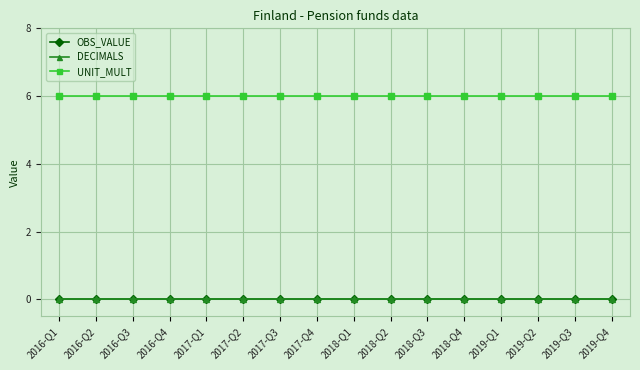

Rank the categories by OBS_VALUE value from lowest to highest.

2016-Q1, 2016-Q2, 2016-Q3, 2016-Q4, 2017-Q1, 2017-Q2, 2017-Q3, 2017-Q4, 2018-Q1, 2018-Q2, 2018-Q3, 2018-Q4, 2019-Q1, 2019-Q2, 2019-Q3, 2019-Q4